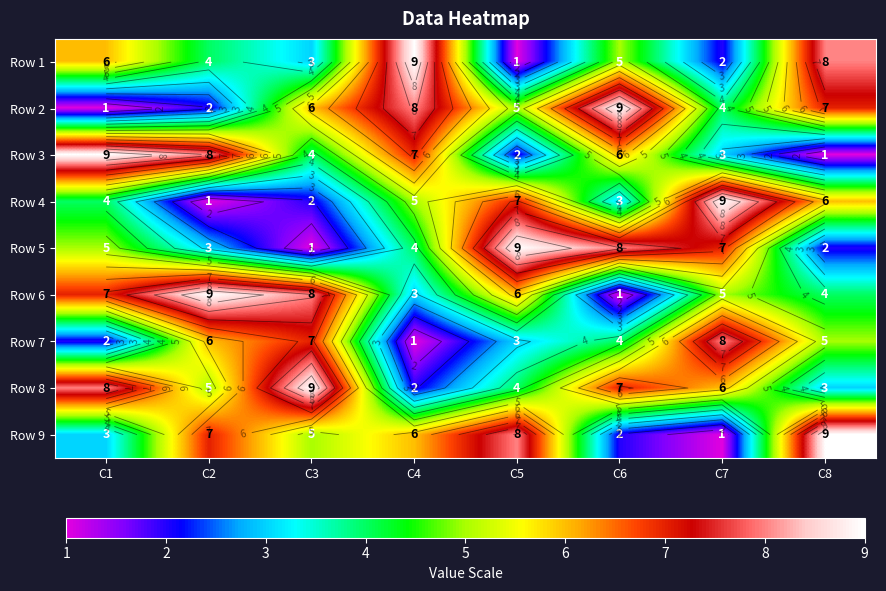

Where does the Row 2 series first go above 6?

C4